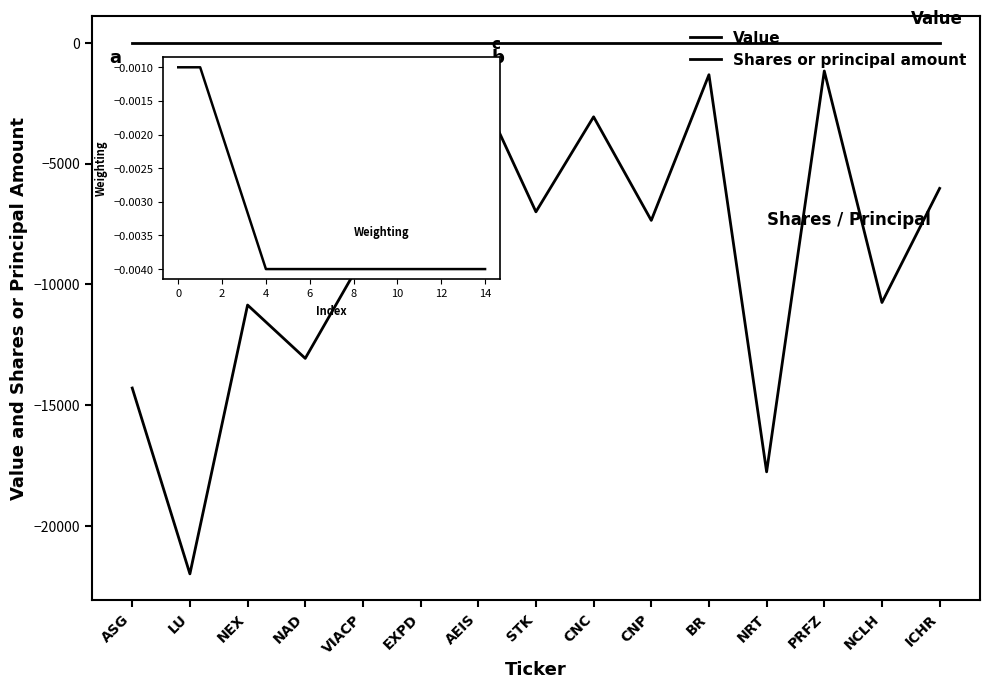

What is the lowest value of the Shares or principal amount series?

-22000